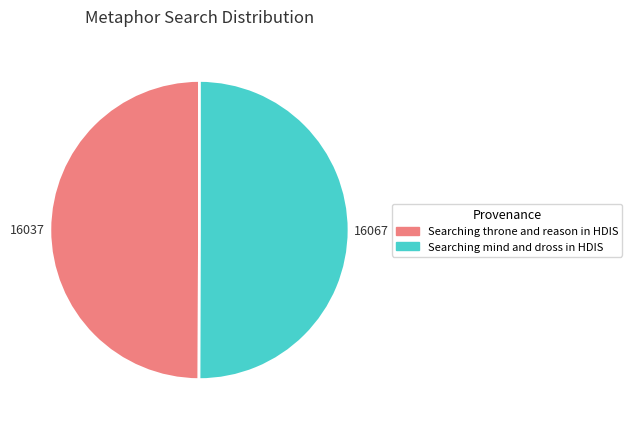

The Searching throne and reason in HDIS slice represents 50% of the pie. True or false?

True